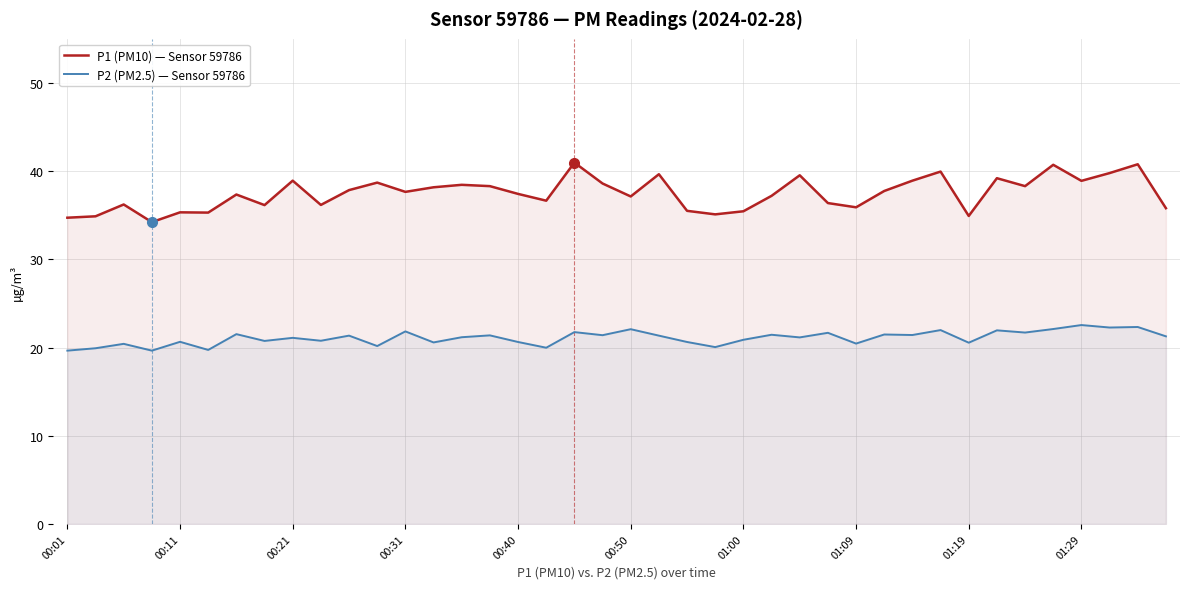

Reading left to right, list all the values displayed in this chart.

P1 (PM10) — Sensor 59786: 34.7	34.9	36.2	34.2	35.3	35.3	37.4	36.1	38.9	36.2	37.9	38.7	37.6	38.2	38.5	38.3	37.4	36.6	41.0	38.6	37.1	39.6	35.5	35.1	35.5	37.2	39.5	36.4	35.9	37.8	38.9	40.0	34.9	39.2	38.3	40.7	38.9	39.8	40.8	35.8
P2 (PM2.5) — Sensor 59786: 19.6	19.9	20.4	19.6	20.6	19.7	21.5	20.8	21.1	20.8	21.4	20.2	21.8	20.6	21.2	21.4	20.6	20.0	21.8	21.4	22.1	21.4	20.6	20.1	20.9	21.4	21.1	21.7	20.4	21.5	21.4	22.0	20.6	21.9	21.7	22.1	22.6	22.3	22.3	21.3